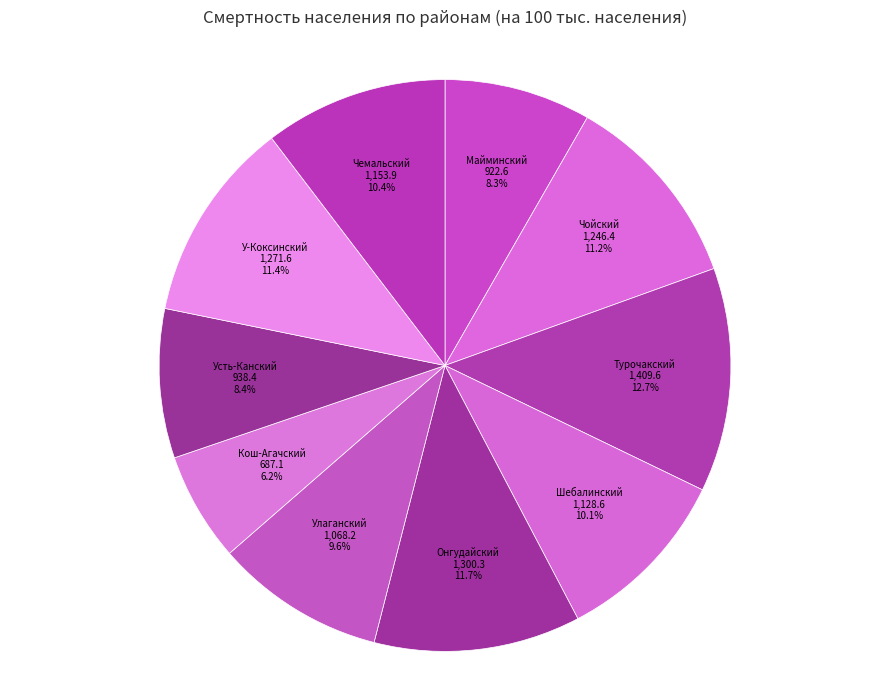

Does Кош-Агачский represent more than half of the total?

No